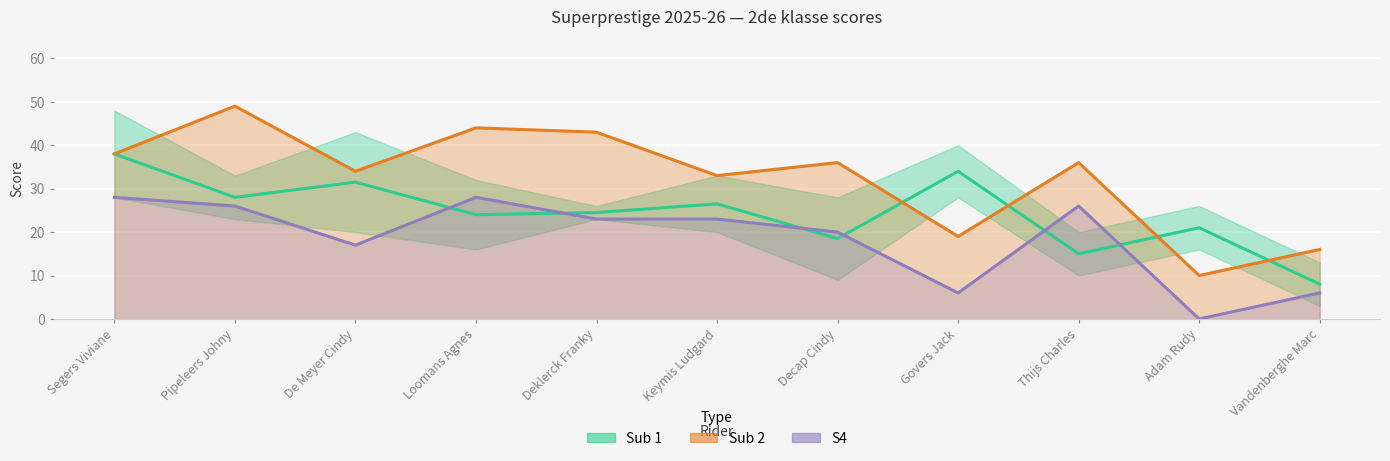

Reading left to right, transcribe all the data shown in this chart.

Sub 1: 38.0	28.0	31.5	24.0	24.5	26.5	18.5	34.0	15.0	21.0	8.0
Sub 2: 38.0	49.0	34.0	44.0	43.0	33.0	36.0	19.0	36.0	10.0	16.0
S4: 28.0	26.0	17.0	28.0	23.0	23.0	20.0	6.0	26.0	0.0	6.0